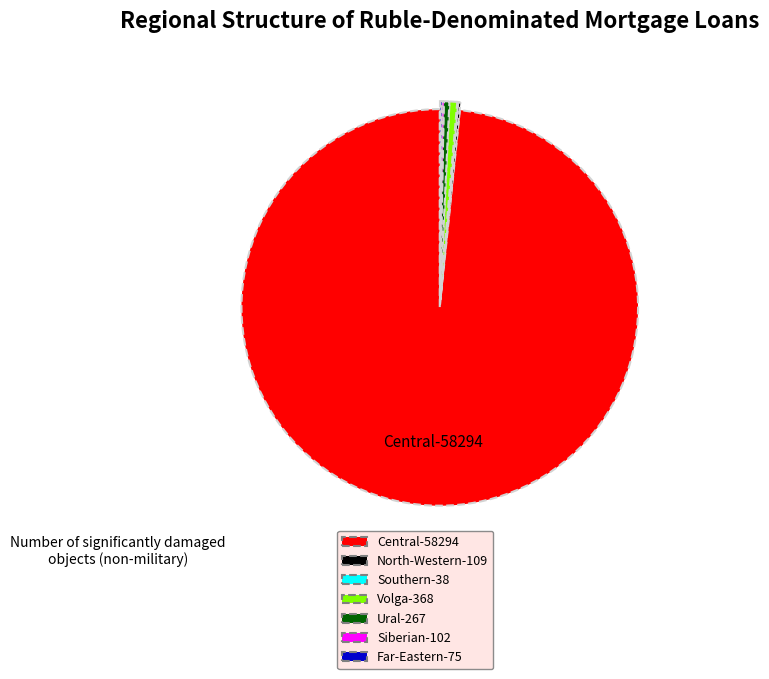

Is there a majority slice in this chart?

Yes